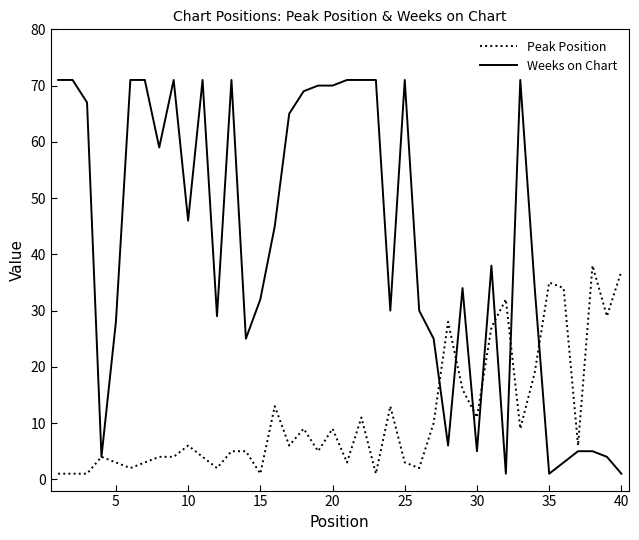

What is the greatest value displayed?

71